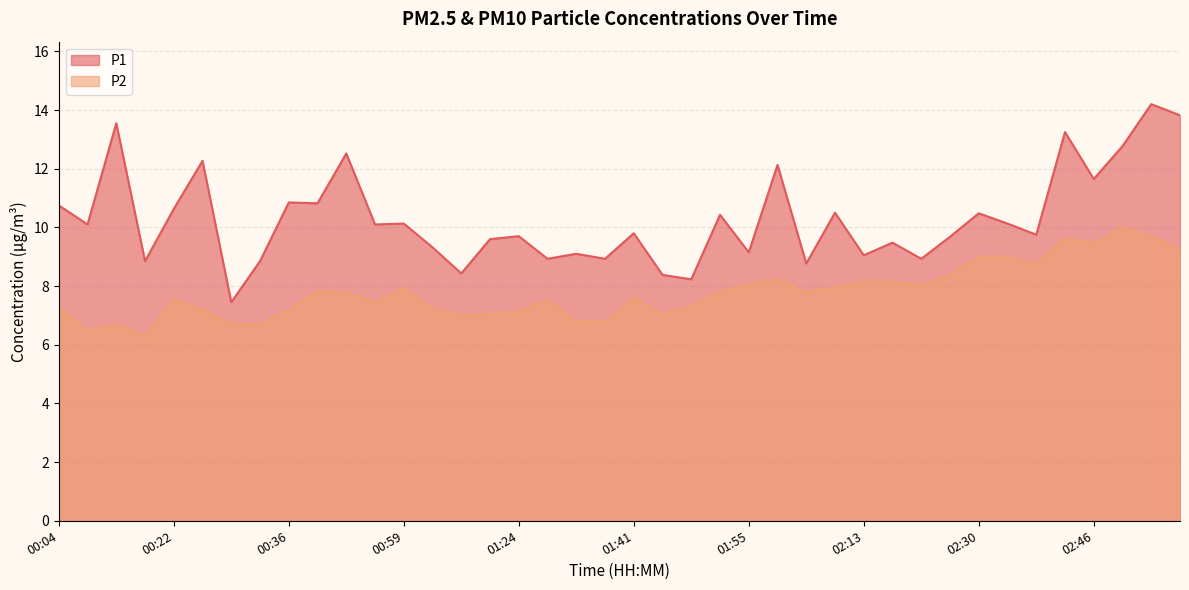

Between 01:24 and 02:13, which is larger?

01:24